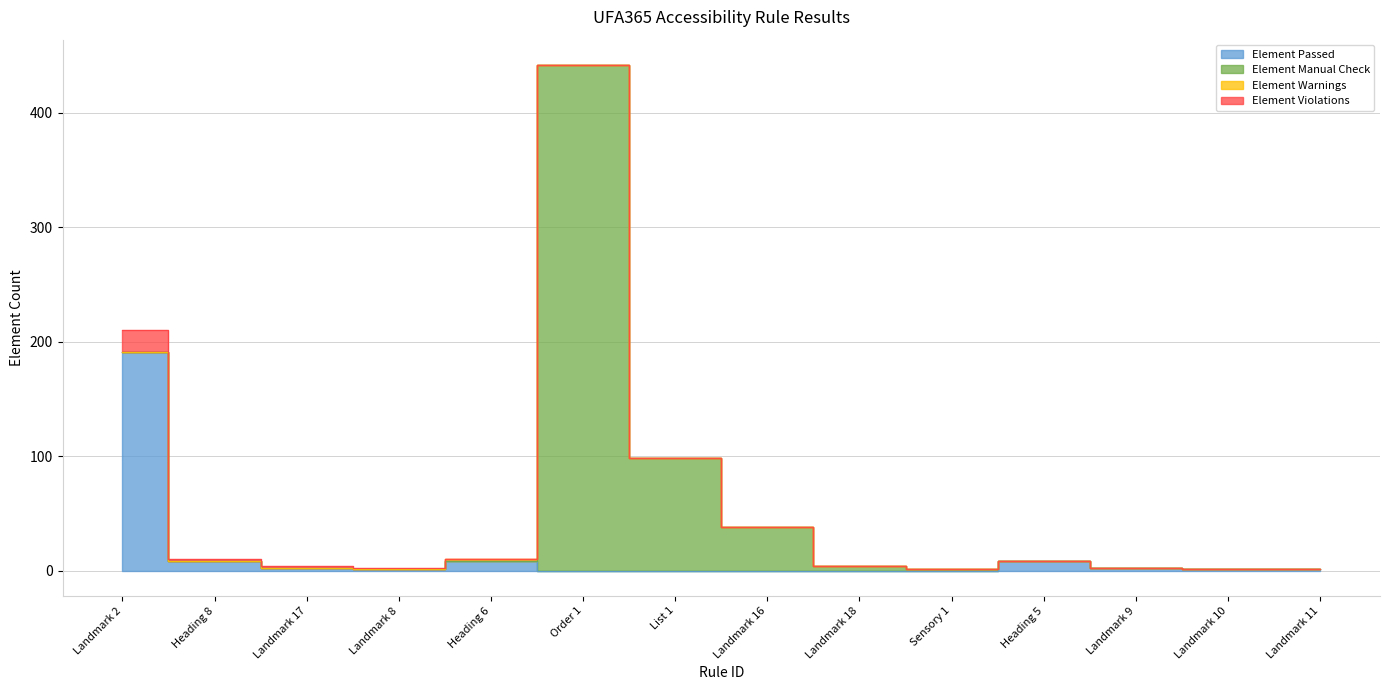

What is the maximum value shown in the chart?

442